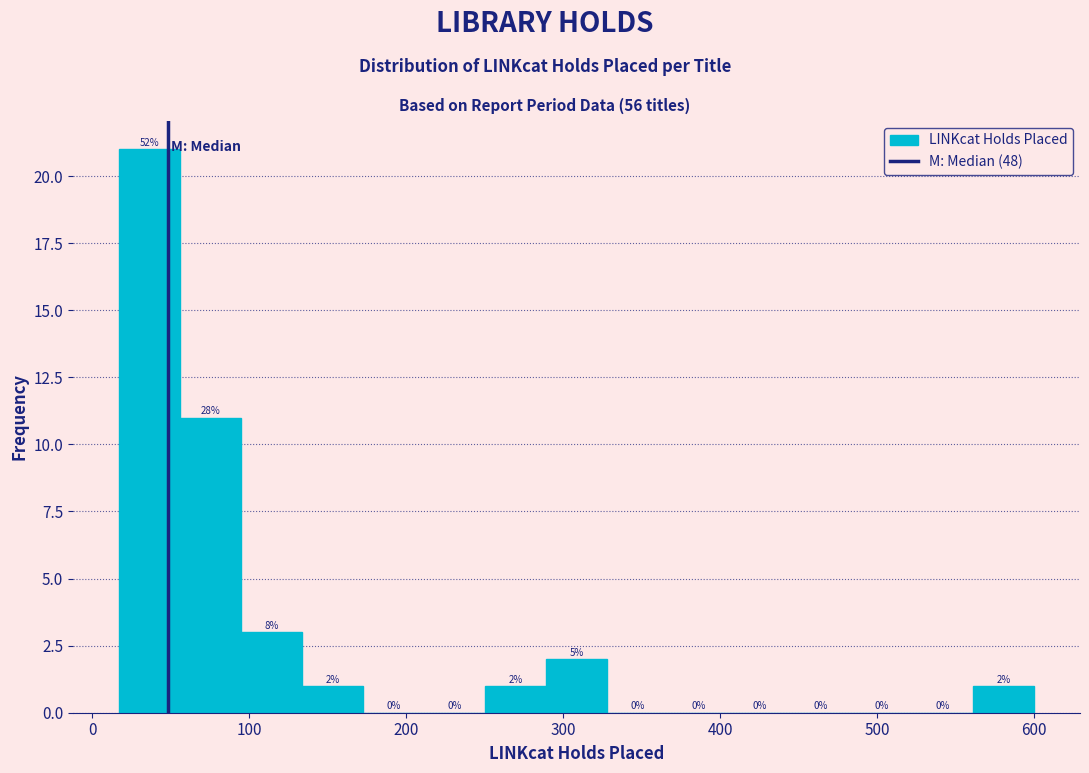

Read against the x-axis, roughly where is the centre of the tallest bar?

40